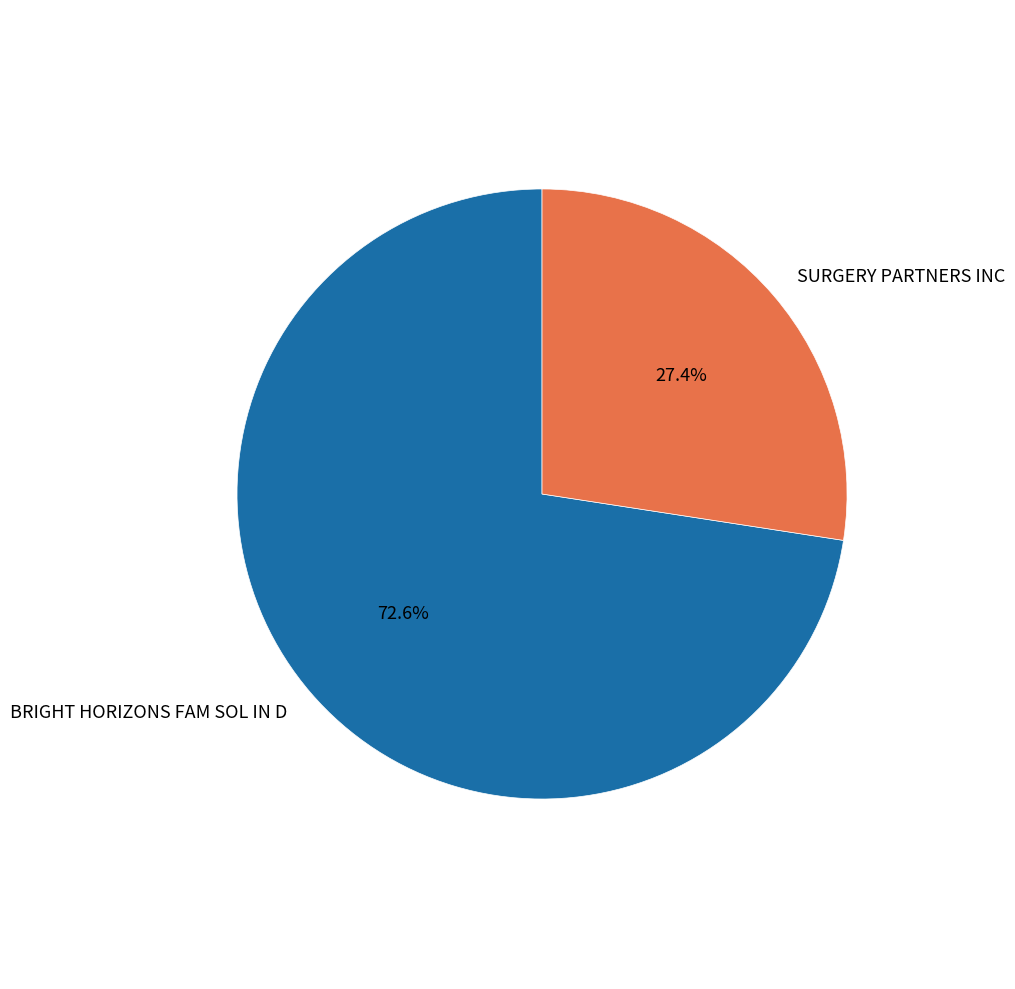

What percentage is NOT represented by SURGERY PARTNERS INC?

72.6%